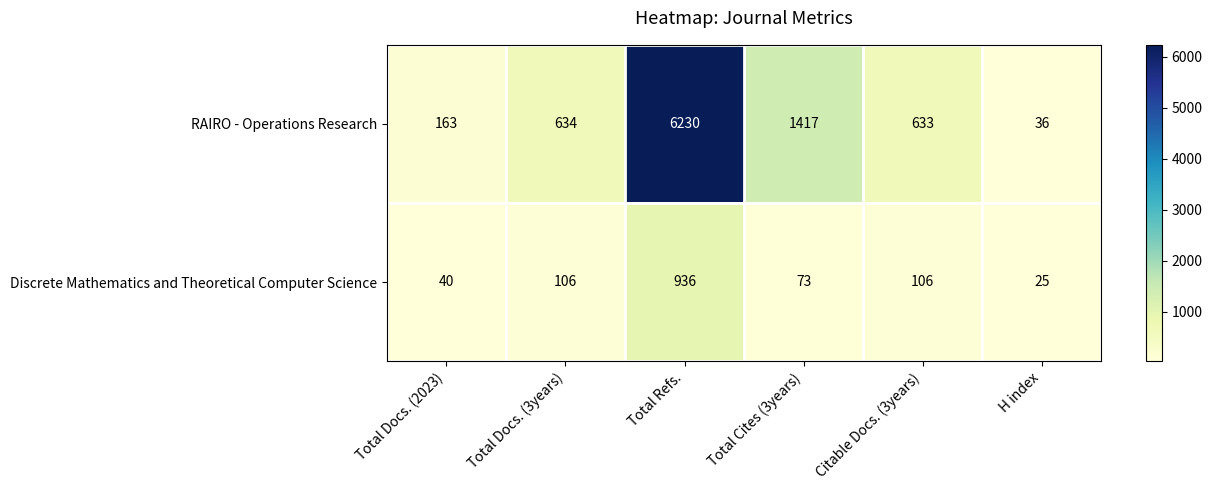

Which label corresponds to the smallest value in the chart?

H index